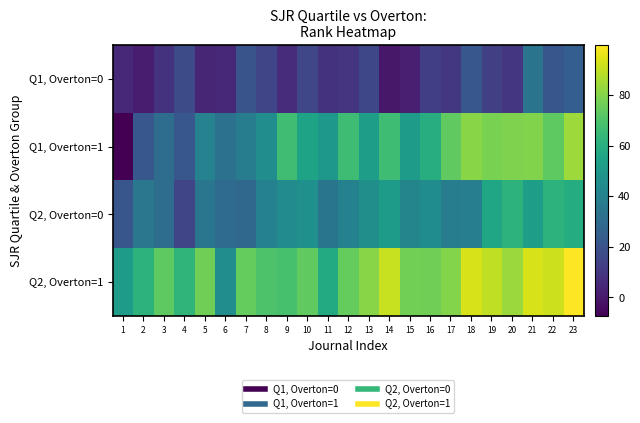

How many data points does each series have?

23